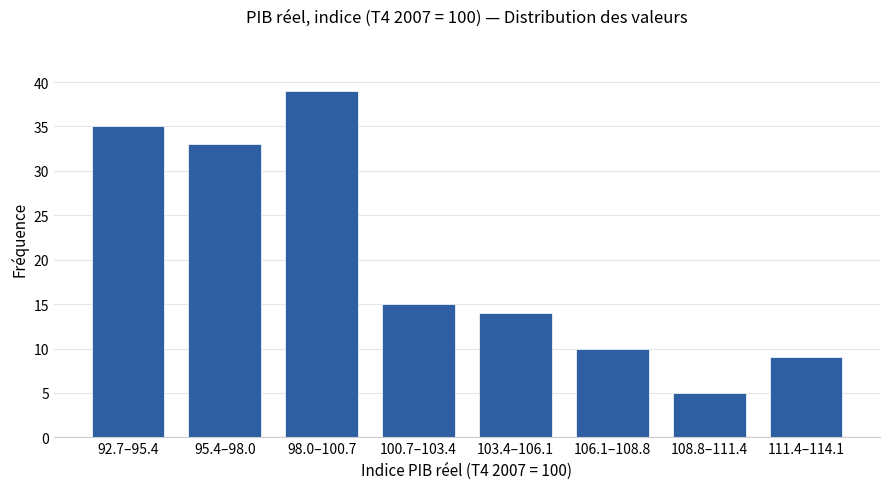

Reading left to right, transcribe all the data shown in this chart.

35	33	39	15	14	10	5	9